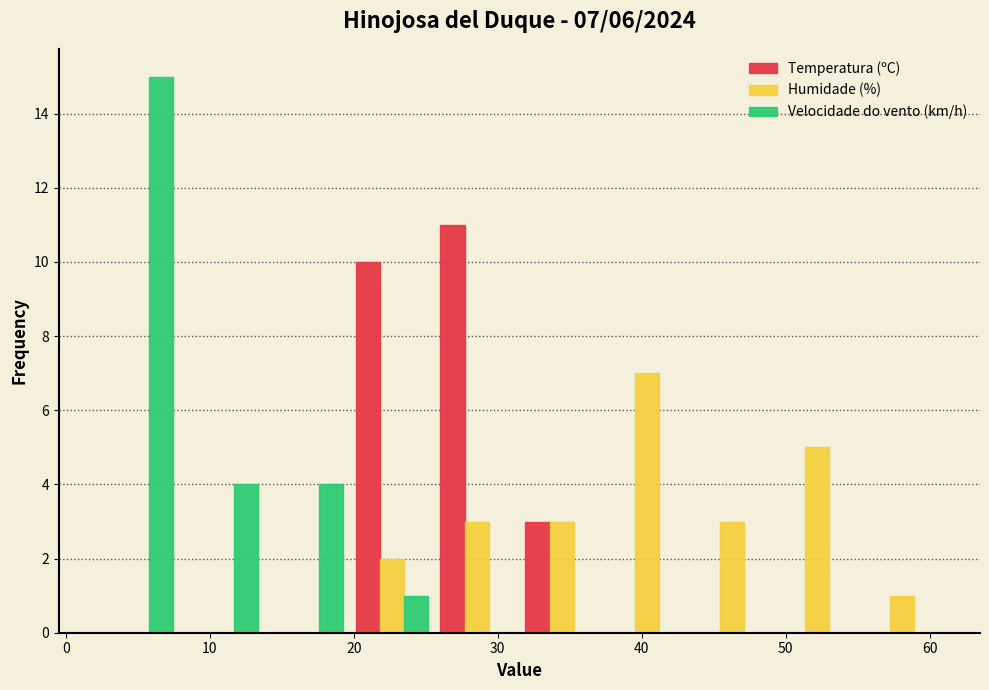

In the Humidade (%) series, which range on the x-axis has the tallest bar?

37.4 to 43.3